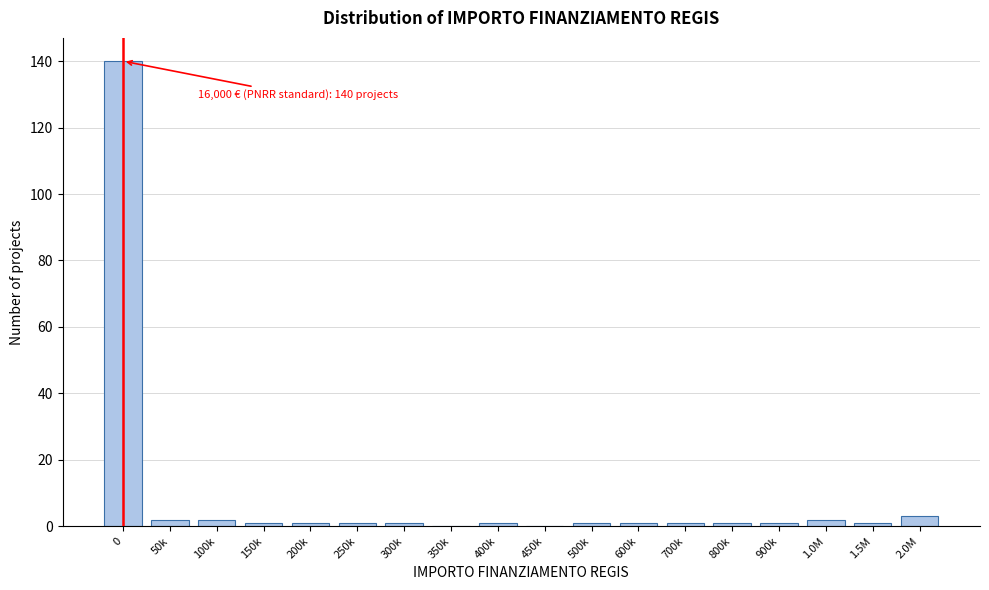

Reading left to right, transcribe all the data shown in this chart.

0=140	50k=2	100k=2	150k=1	200k=1	250k=1	300k=1	350k=0	400k=1	450k=0	500k=1	600k=1	700k=1	800k=1	900k=1	1.0M=2	1.5M=1	2.0M=3